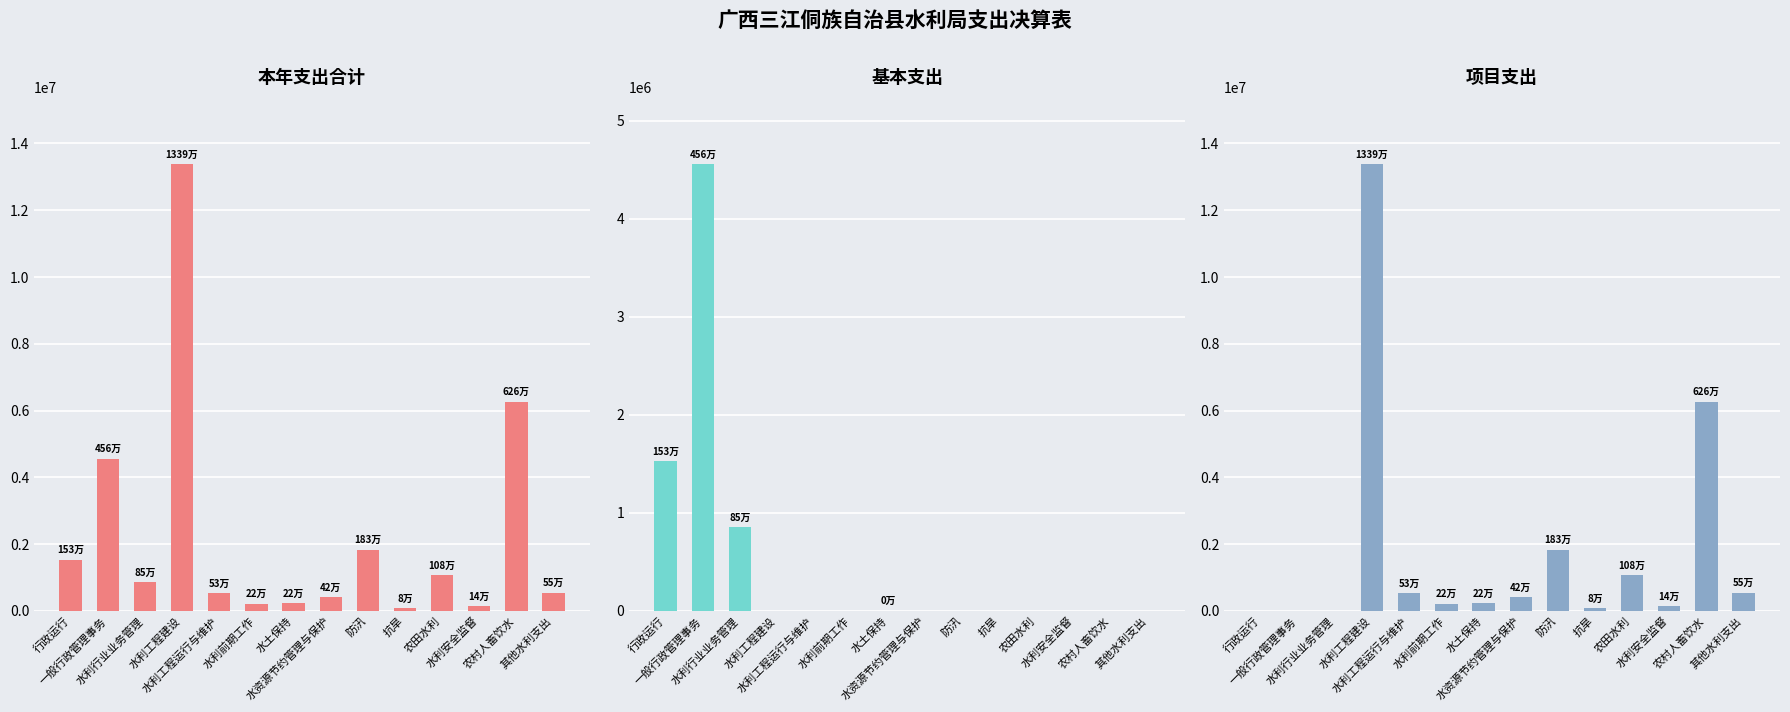

At which category does the chart reach its peak across all series?

水利工程建设